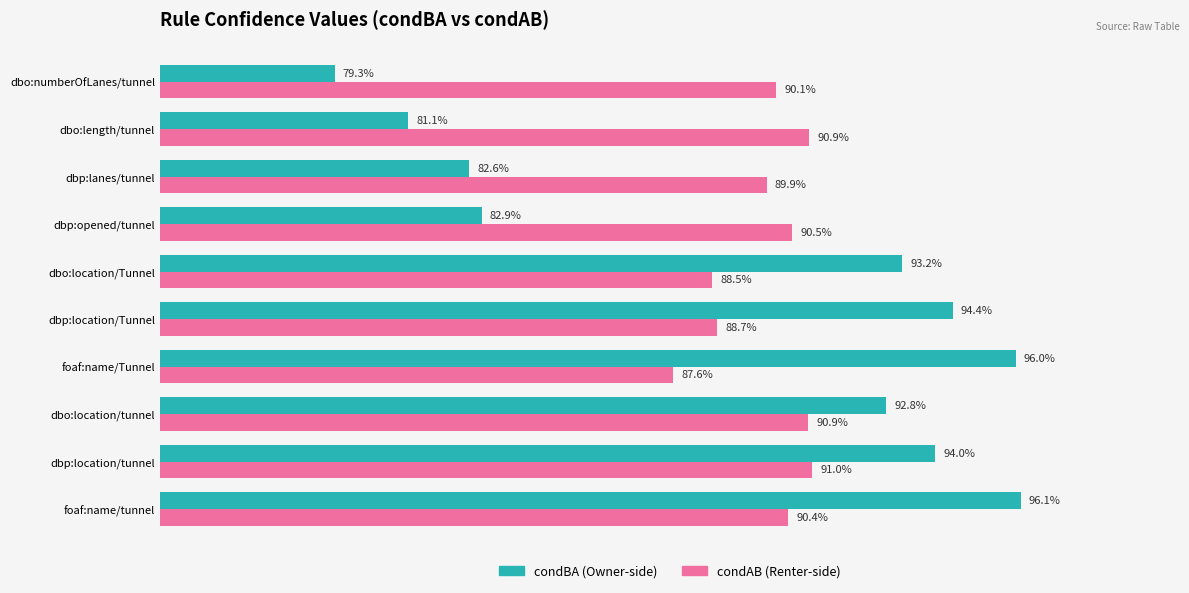

True or false: condAB has a value of 0.9 at dbo:location/Tunnel.

True